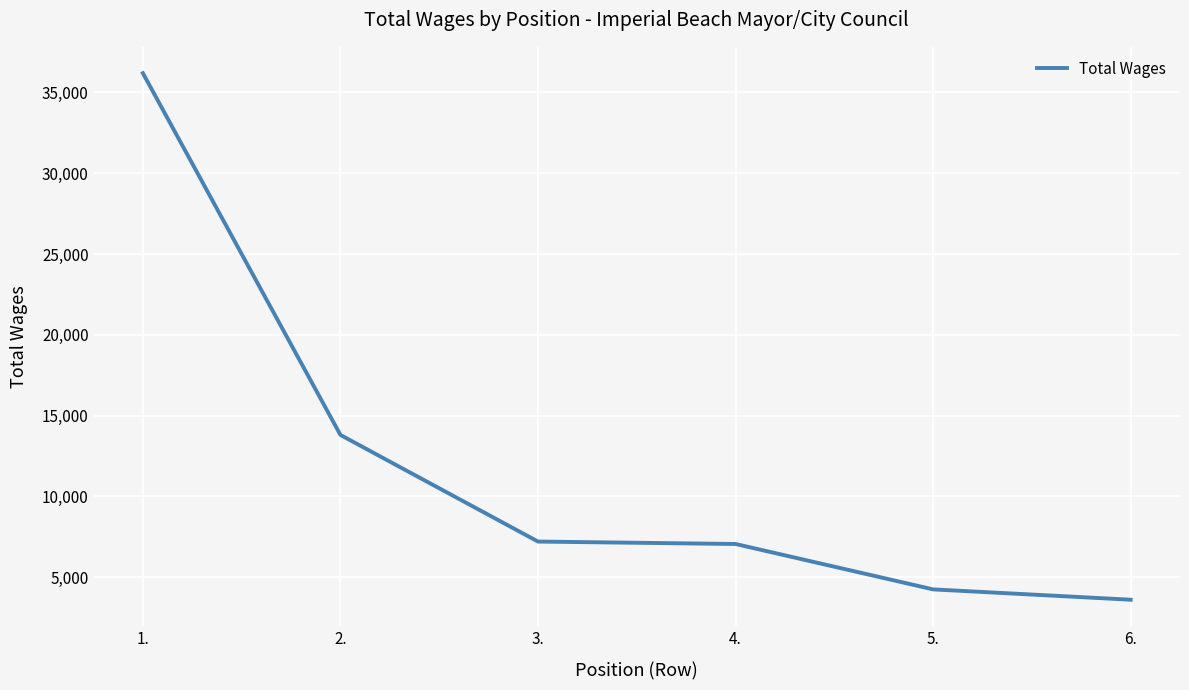

What is the maximum value shown in the chart?

36196